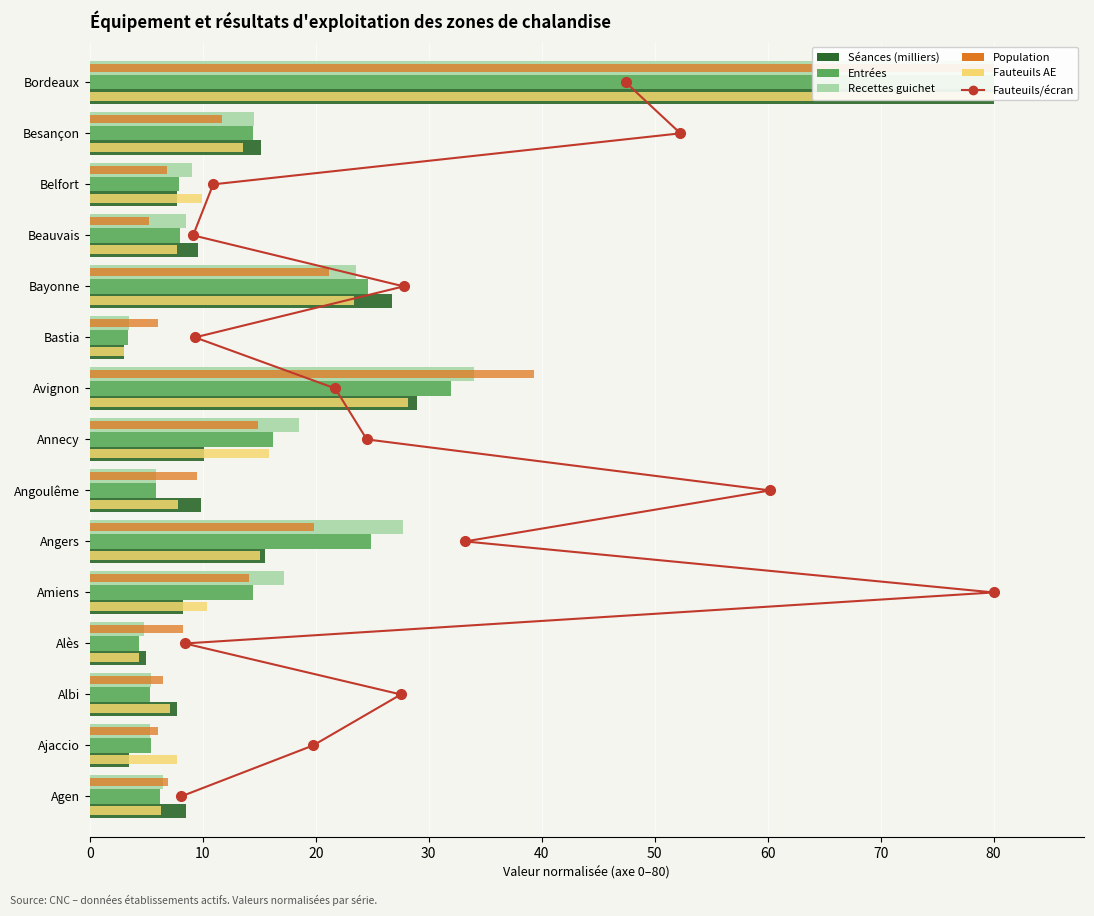

What is the minimum value for séances (milliers)?

3.1